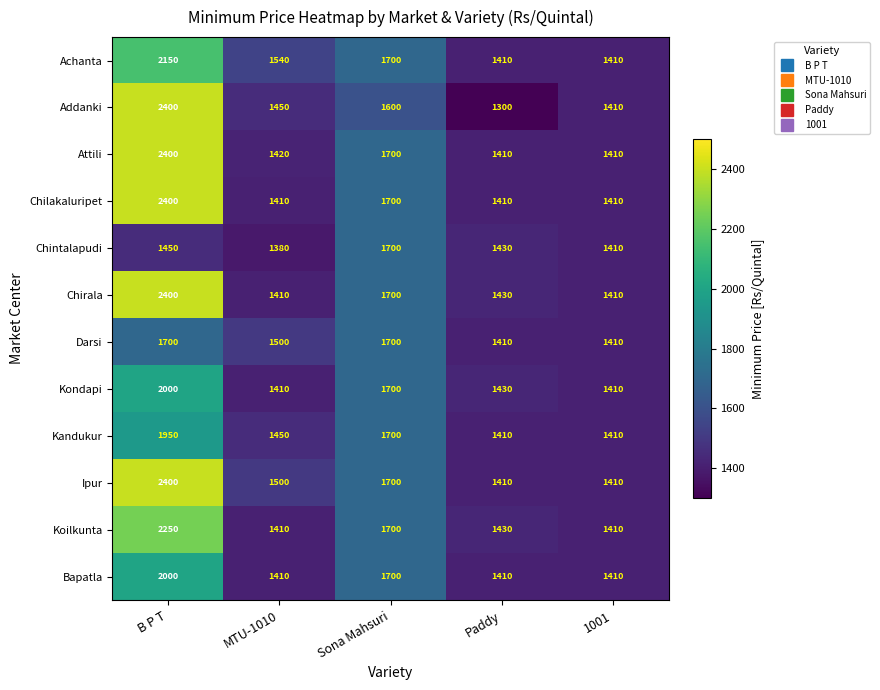

How many distinct data groups are displayed?

12